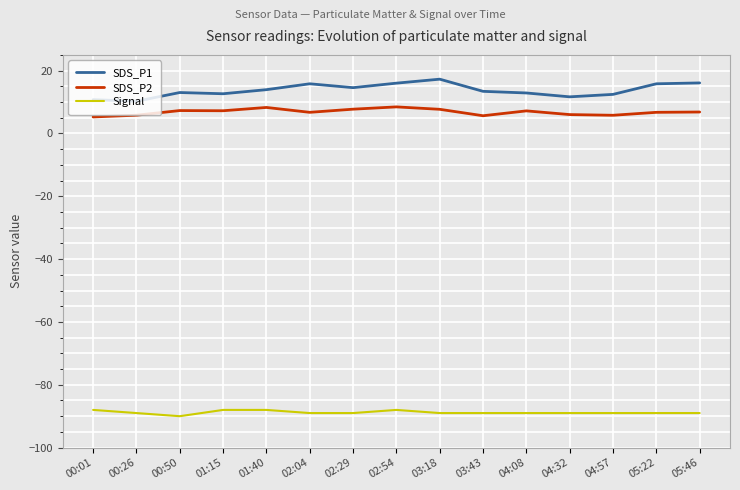

How many categories are shown in the chart?

15